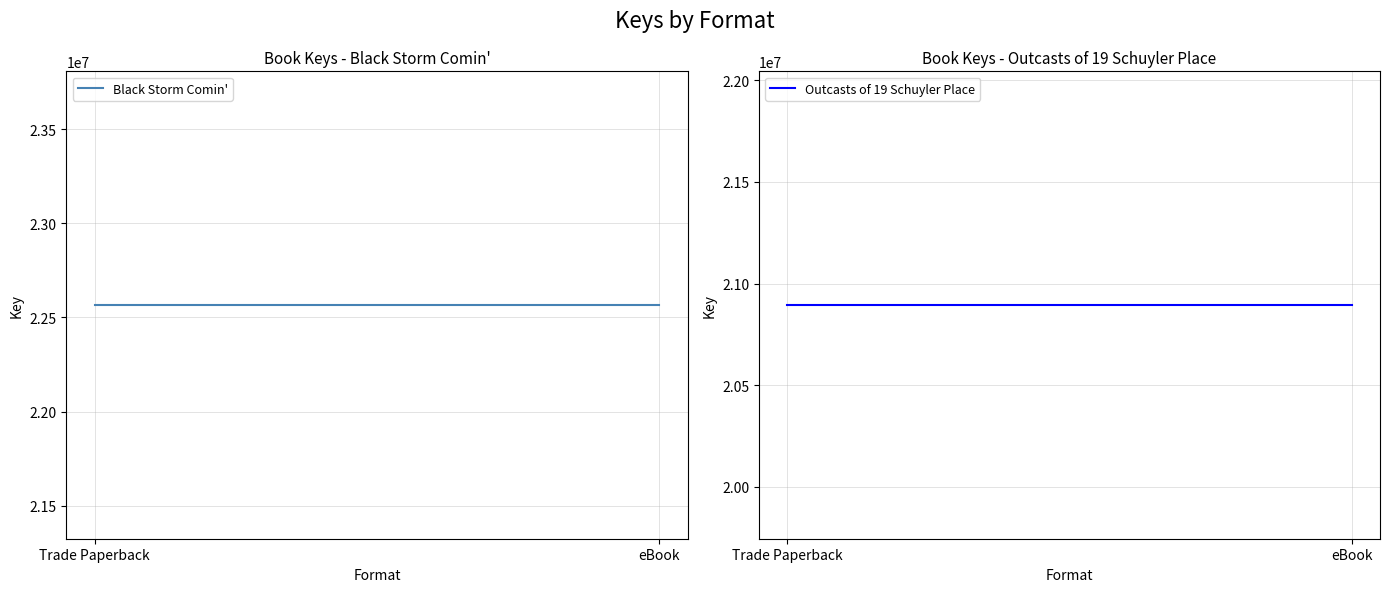

What is the total value across all series at Trade Paperback?

43460112